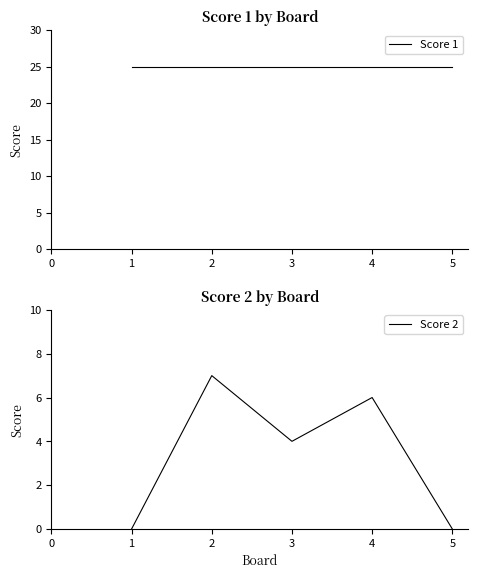

Is it true that Score 2 equals 4 at 3?

True